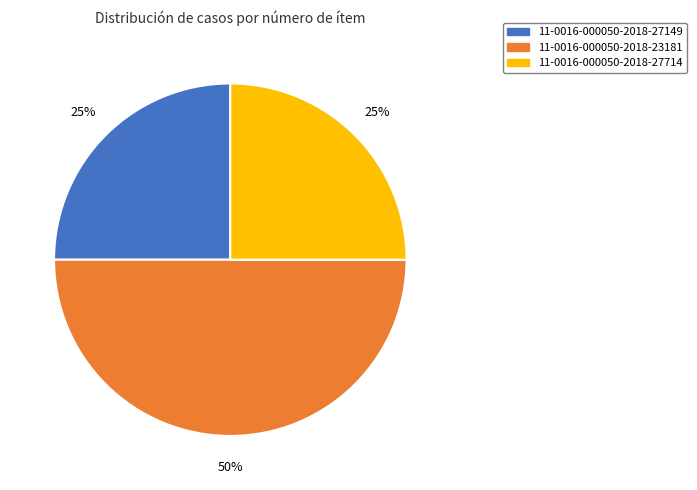

To the nearest percent, what portion does 11-0016-000050-2018-27714 represent?

25%